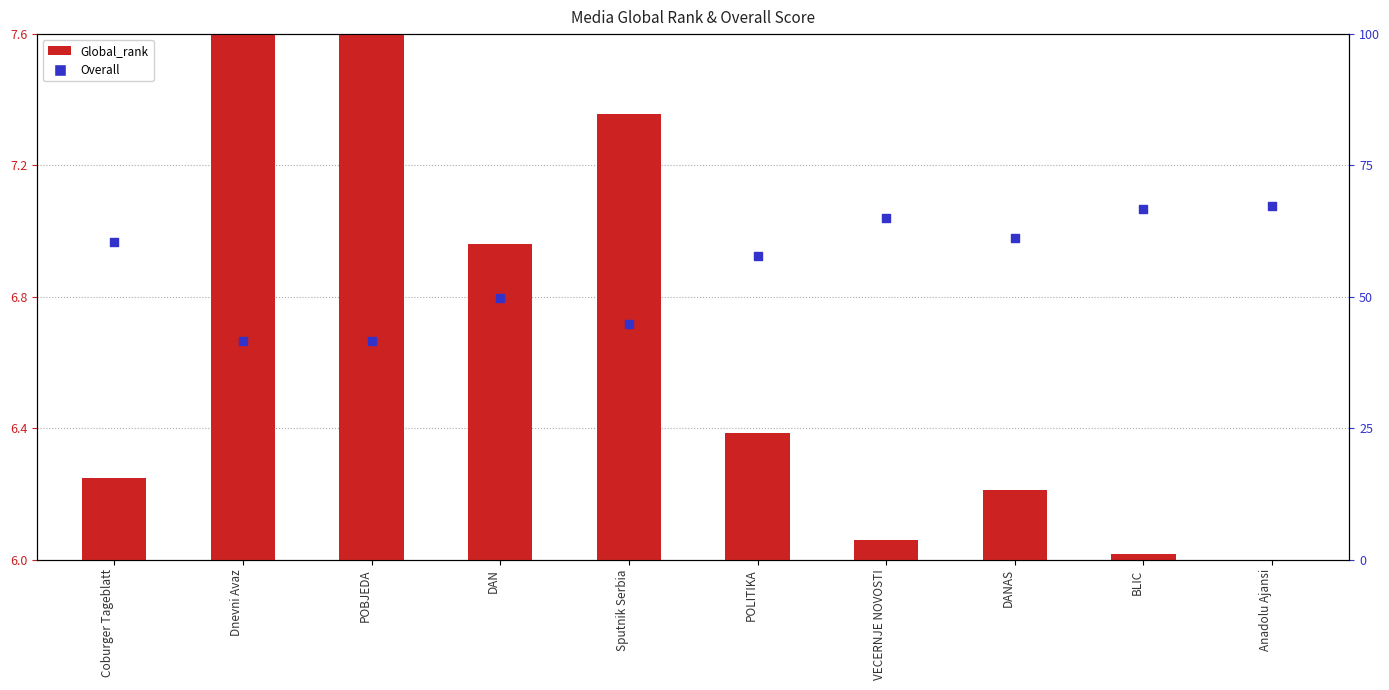

Is the value of Overall at Sputnik Serbia greater than the value of Global_rank at DAN?

Yes